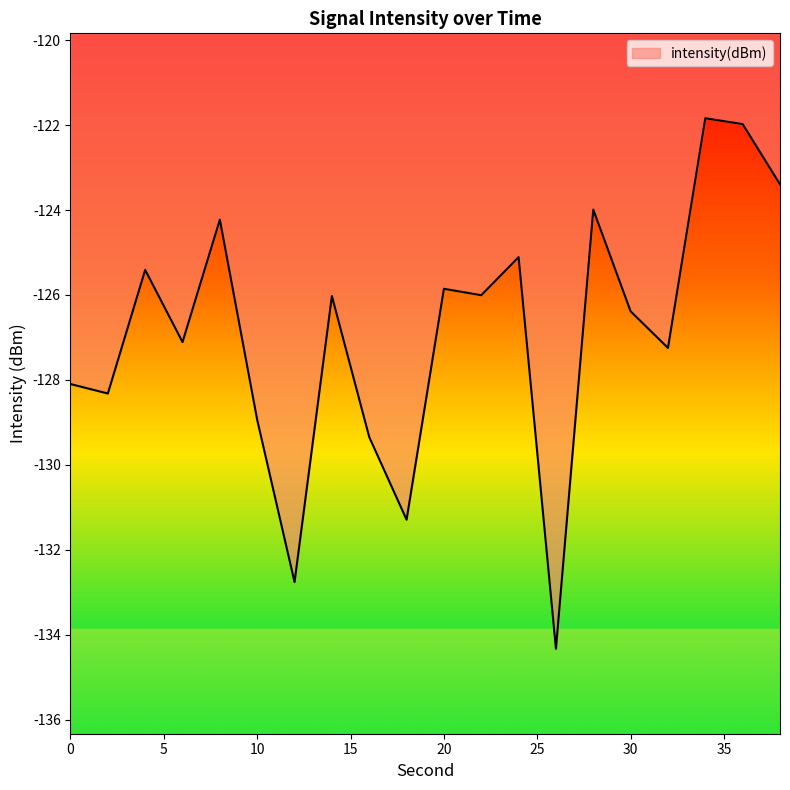

How many interior local valleys (lower than both neighbors) does the data have?

7